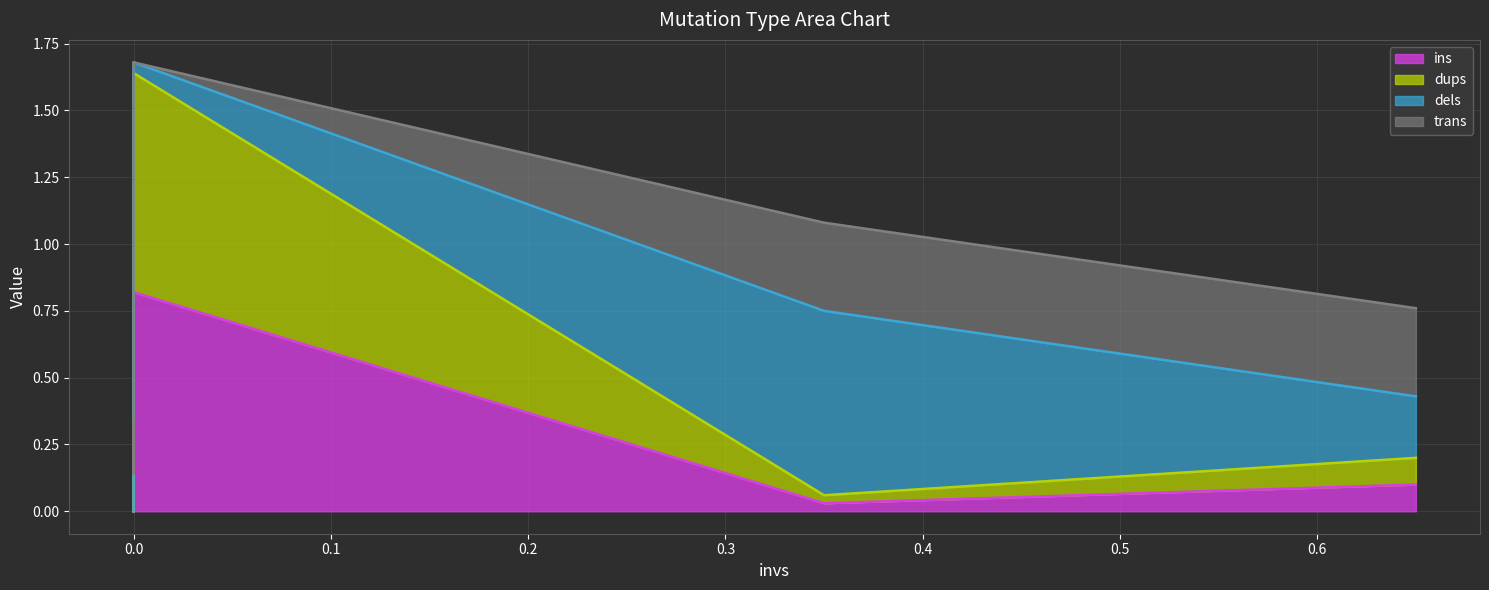

The value of dups at 0.0 is 0.0. True or false?

True